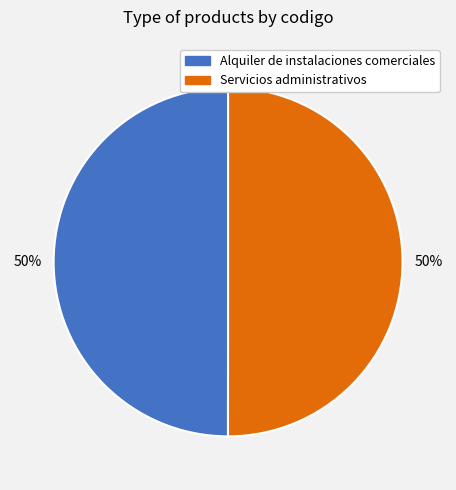

True or false: Servicios administrativos accounts for 50% of the total.

True